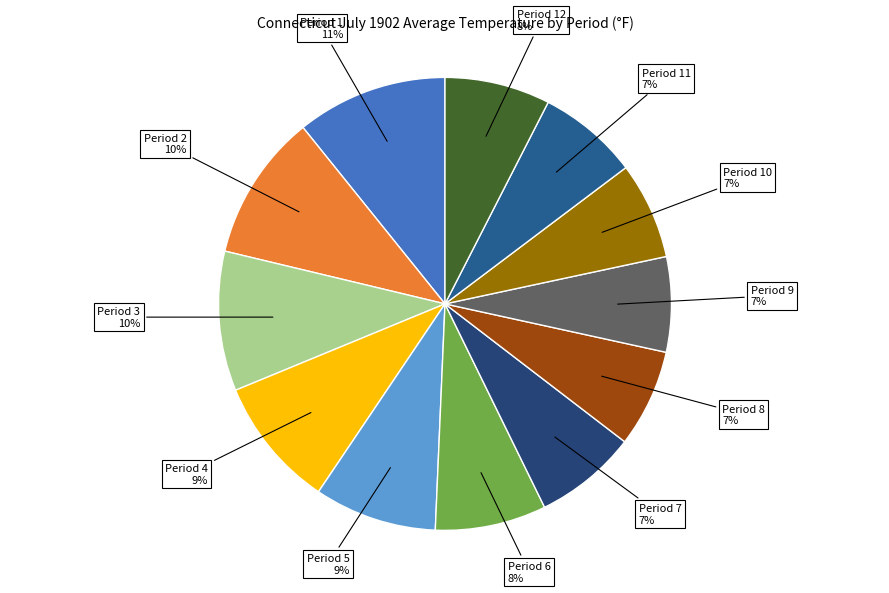

The Period 11 slice represents 7% of the pie. True or false?

True